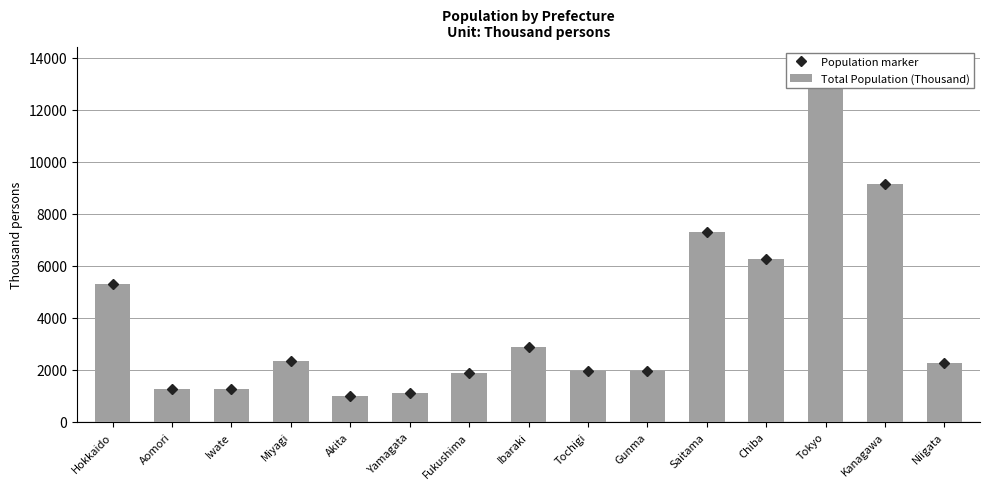

Which series has the largest range (max minus min)?

Population marker